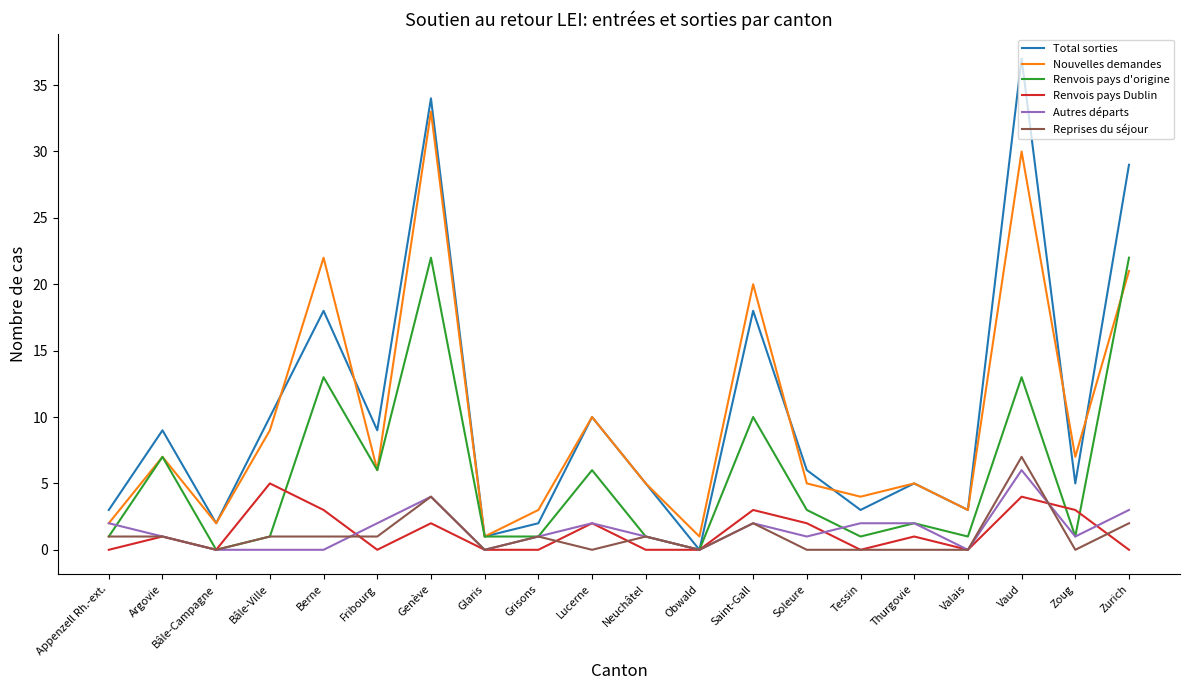

Is it true that Renvois pays d'origine equals 2 at Lucerne?

False